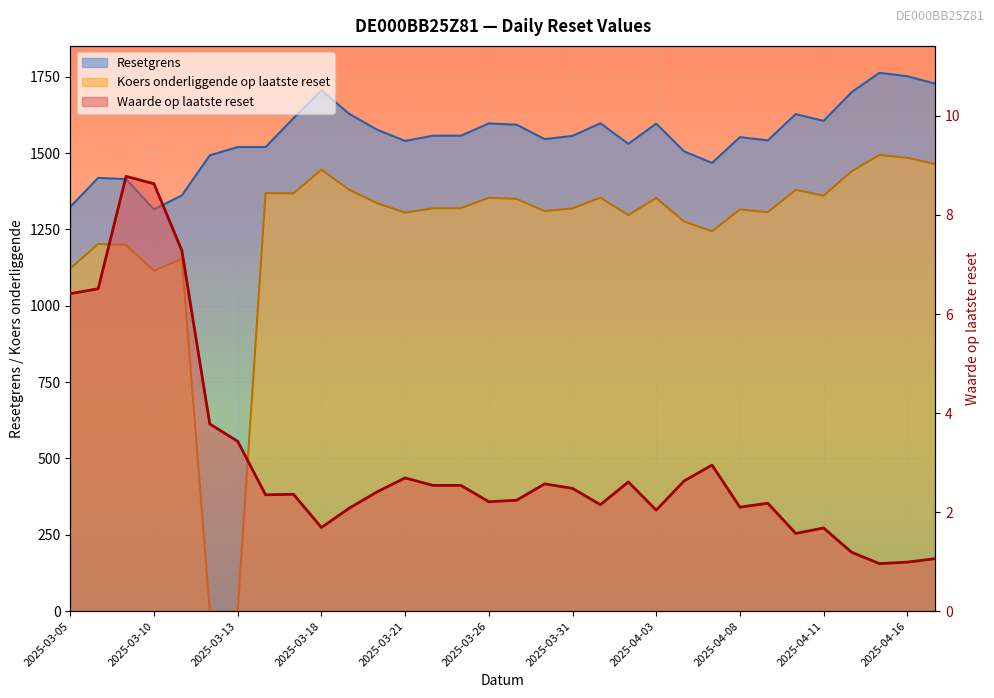

Reading left to right, list all the values displayed in this chart.

Waarde op laatste reset: 2025-03-05=6.4	2025-03-06=6.5	2025-03-07=8.8	2025-03-10=8.6	2025-03-11=7.3	2025-03-12=3.8	2025-03-13=3.4	2025-03-14=2.4	2025-03-17=2.4	2025-03-18=1.7	2025-03-19=2.1	2025-03-20=2.4	2025-03-21=2.7	2025-03-24=2.5	2025-03-25=2.5	2025-03-26=2.2	2025-03-27=2.2	2025-03-28=2.6	2025-03-31=2.5	2025-04-01=2.1	2025-04-02=2.6	2025-04-03=2.0	2025-04-04=2.6	2025-04-07=3.0	2025-04-08=2.1	2025-04-09=2.2	2025-04-10=1.6	2025-04-11=1.7	2025-04-14=1.2	2025-04-15=1.0	2025-04-16=1.0	2025-04-17=1.1
Resetgrens: 2025-03-05=1324.0	2025-03-06=1419.0	2025-03-07=1414.8	2025-03-10=1315.7	2025-03-11=1361.7	2025-03-12=1492.7	2025-03-13=1519.8	2025-03-14=1519.8	2025-03-17=1614.2	2025-03-18=1705.7	2025-03-19=1628.4	2025-03-20=1576.5	2025-03-21=1539.9	2025-03-24=1557.0	2025-03-25=1557.0	2025-03-26=1597.1	2025-03-27=1593.0	2025-03-28=1545.8	2025-03-31=1556.4	2025-04-01=1597.7	2025-04-02=1530.5	2025-04-03=1596.5	2025-04-04=1505.7	2025-04-07=1467.9	2025-04-08=1552.3	2025-04-09=1541.7	2025-04-10=1627.8	2025-04-11=1605.4	2025-04-14=1699.2	2025-04-15=1762.9	2025-04-16=1751.7	2025-04-17=1727.5
Koers onderliggende op laatste reset: 2025-03-05=1122.0	2025-03-06=1202.5	2025-03-07=1199.0	2025-03-10=1115.0	2025-03-11=1154.0	2025-03-12=0.0	2025-03-13=0.0	2025-03-14=1369.0	2025-03-17=1368.0	2025-03-18=1445.5	2025-03-19=1380.0	2025-03-20=1336.0	2025-03-21=1305.0	2025-03-24=1319.5	2025-03-25=1319.5	2025-03-26=1353.5	2025-03-27=1350.0	2025-03-28=1310.0	2025-03-31=1319.0	2025-04-01=1354.0	2025-04-02=1297.0	2025-04-03=1353.0	2025-04-04=1276.0	2025-04-07=1244.0	2025-04-08=1315.5	2025-04-09=1306.5	2025-04-10=1379.5	2025-04-11=1360.5	2025-04-14=1440.0	2025-04-15=1494.0	2025-04-16=1484.5	2025-04-17=1464.0